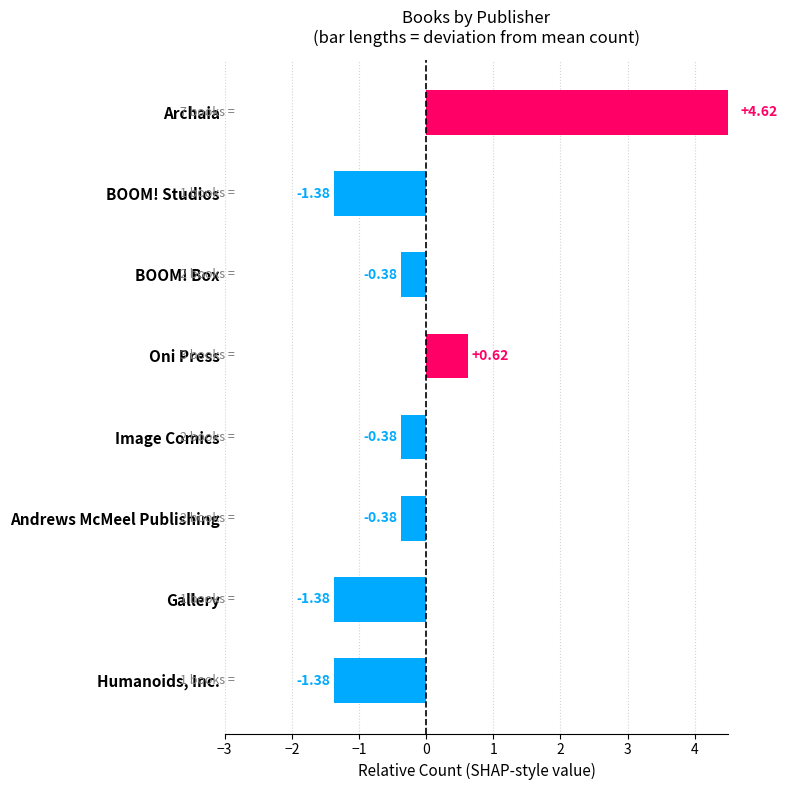

How many bars are there in total?

8